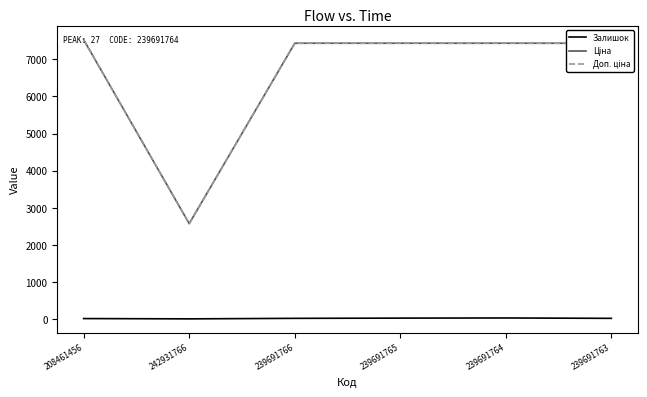

How many series are shown in this chart?

3